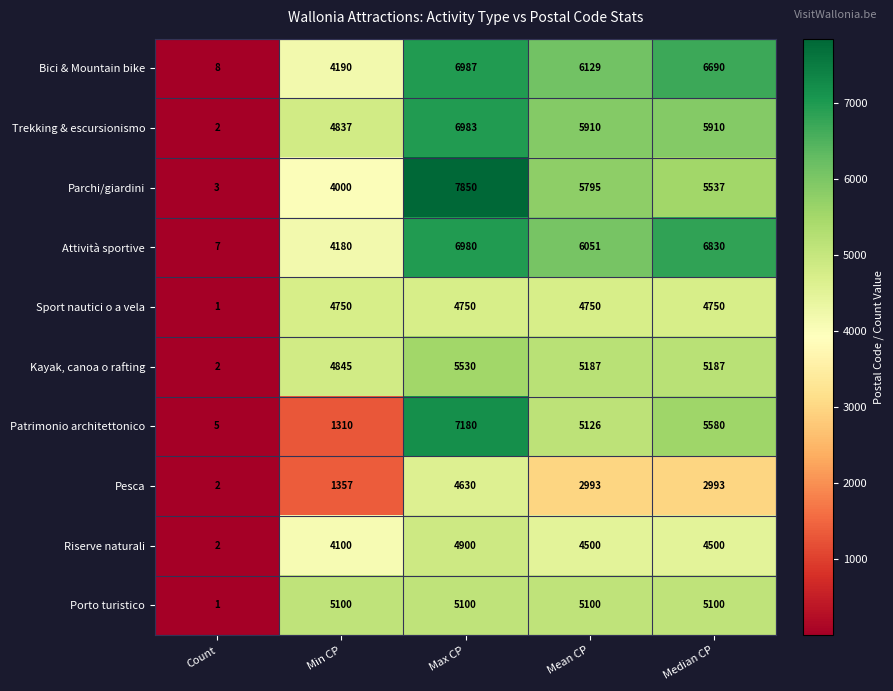

What is the sum of all Trekking & escursionismo values?

23642